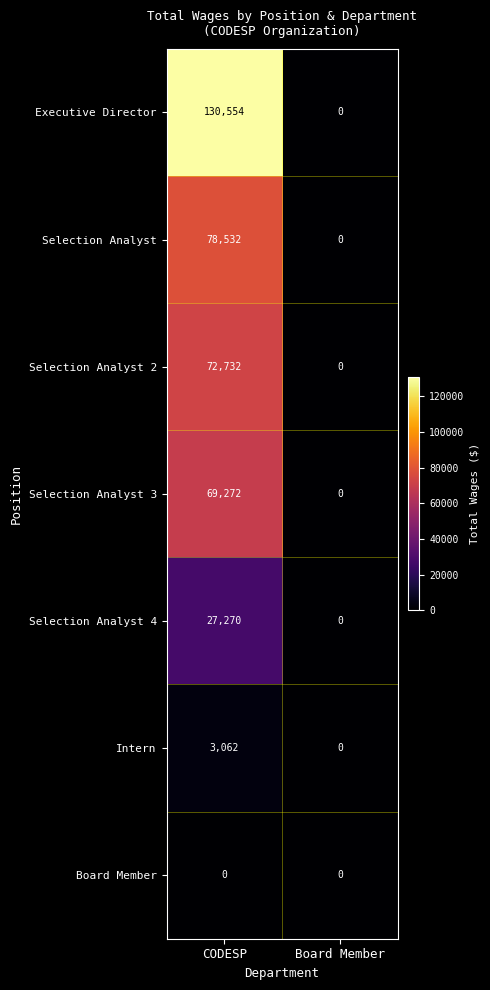

How many distinct data groups are displayed?

7